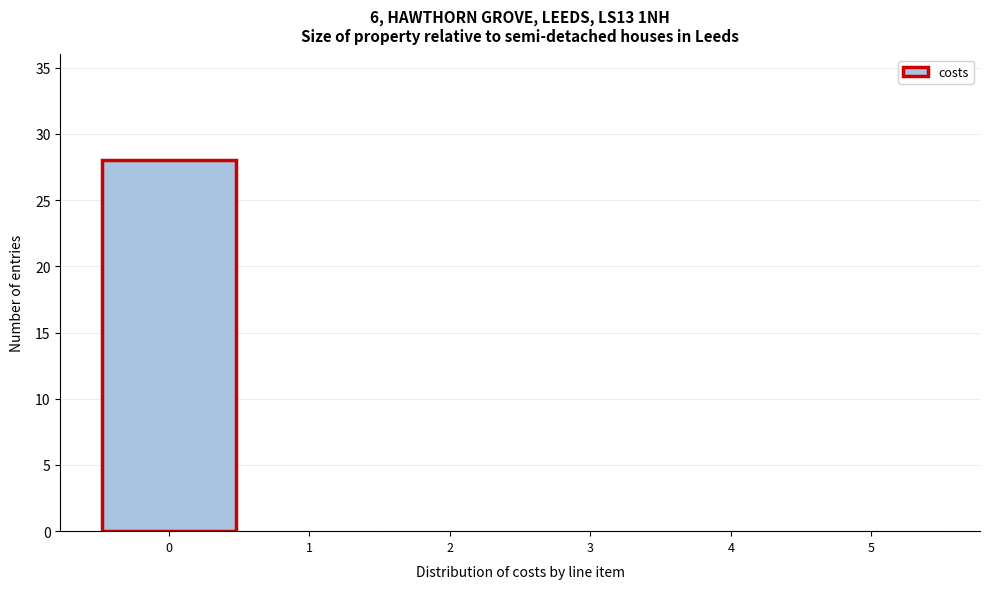

Reading left to right, what are all the values shown in this chart?

0=28	1=0	2=0	3=0	4=0	5=0